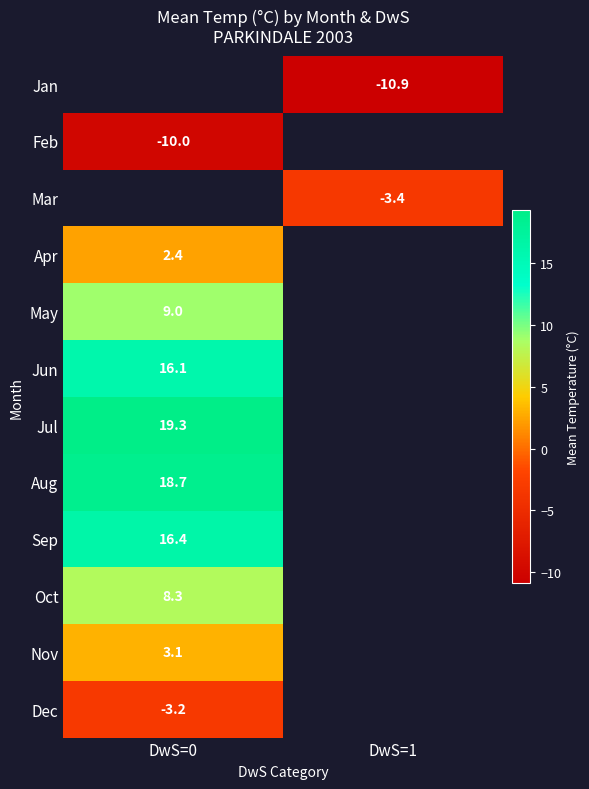

The value of Apr at DwS=0 is 2.4. True or false?

True